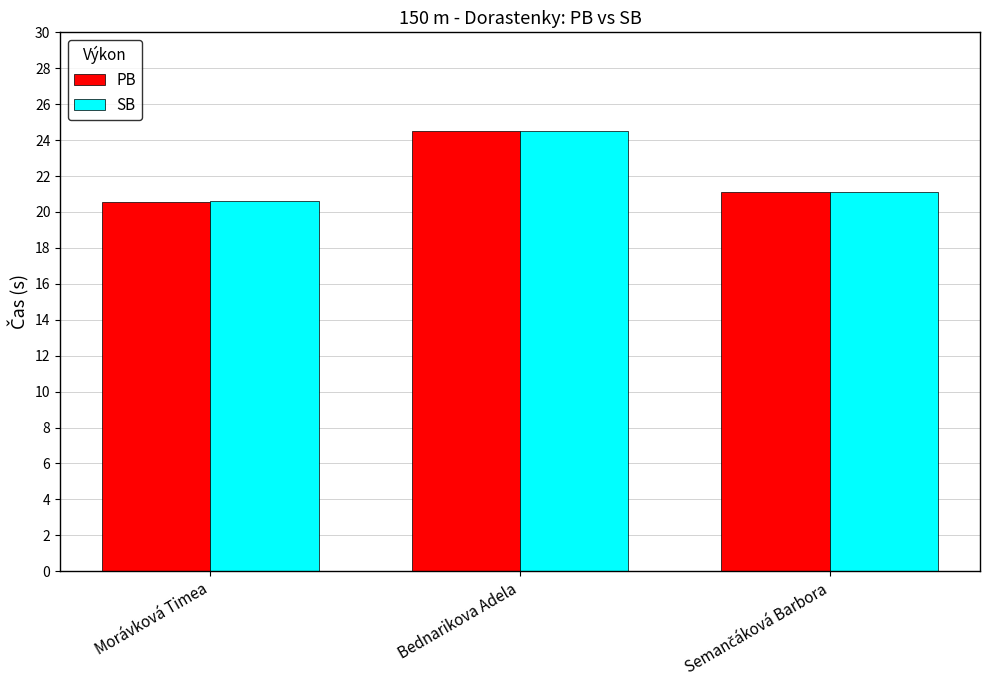

What value does the PB series have at Morávková Timea?

20.5